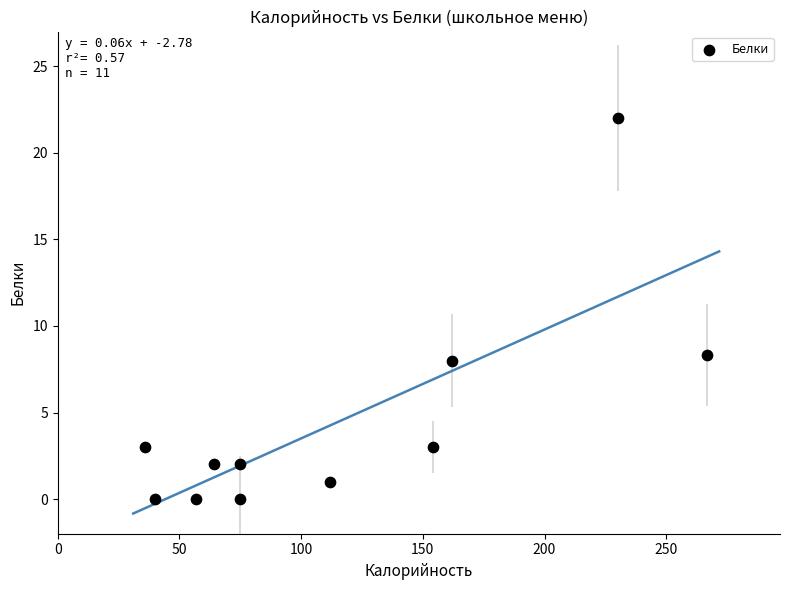

What Y value in the scatter plot is closest to 11?

8.3